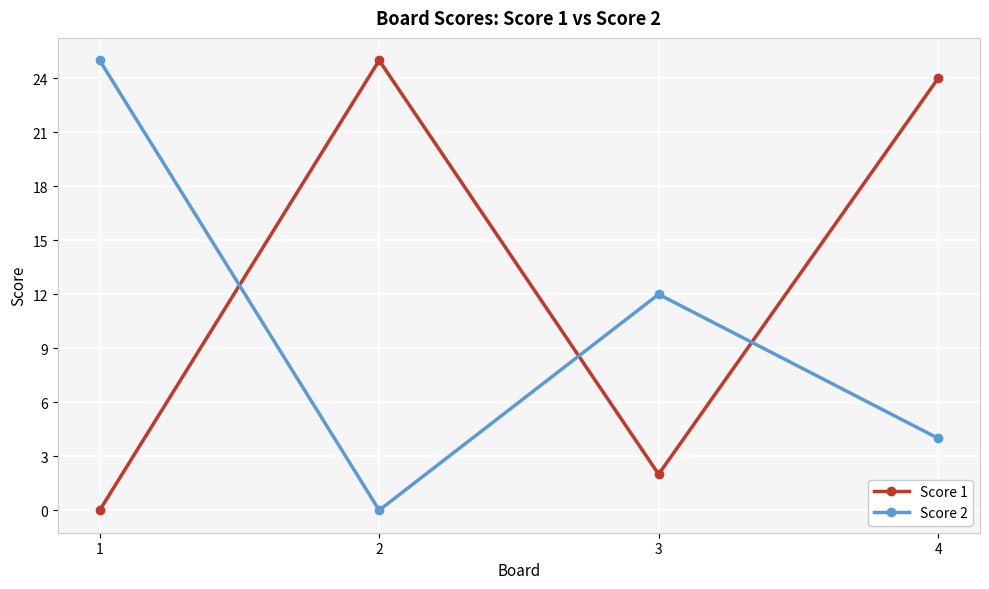

Is it true that Score 1 equals 3 at 3?

False